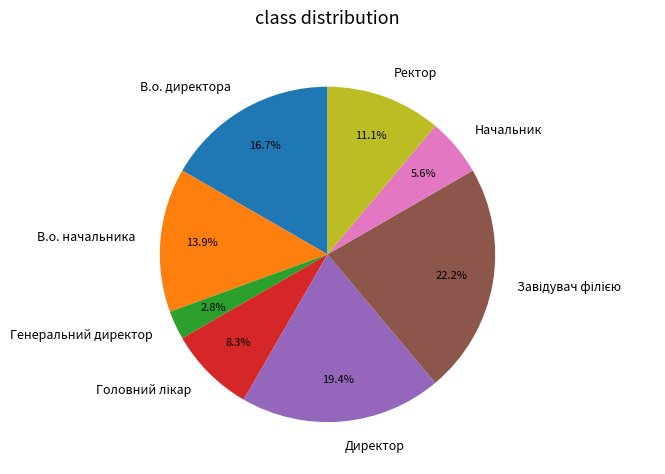

To the nearest percent, what portion does Ректор represent?

11%